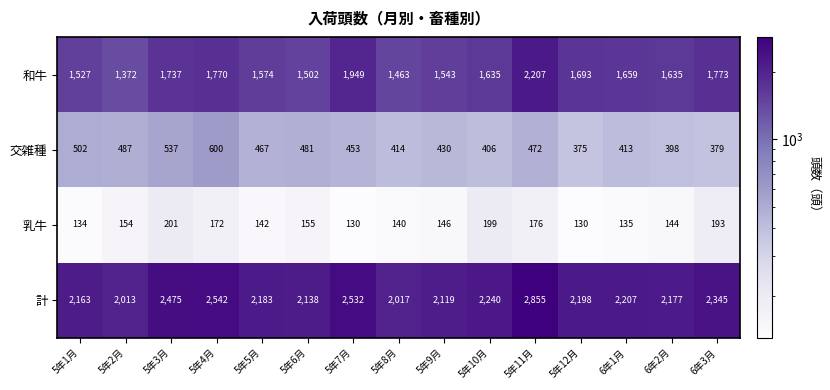

The 乳牛 series shows 338 at 5年10月. True or false?

False